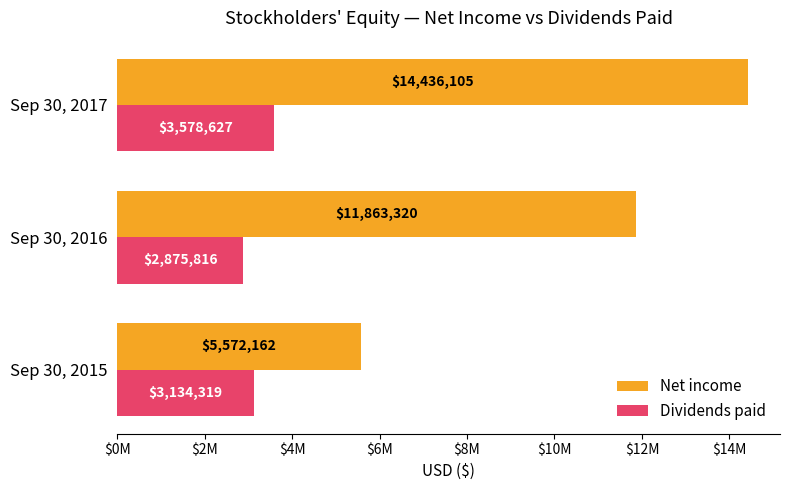

Reading left to right, extract all data points from this chart.

Net income: 5572162	11863320	14436105
Dividends paid: 3134319	2875816	3578627